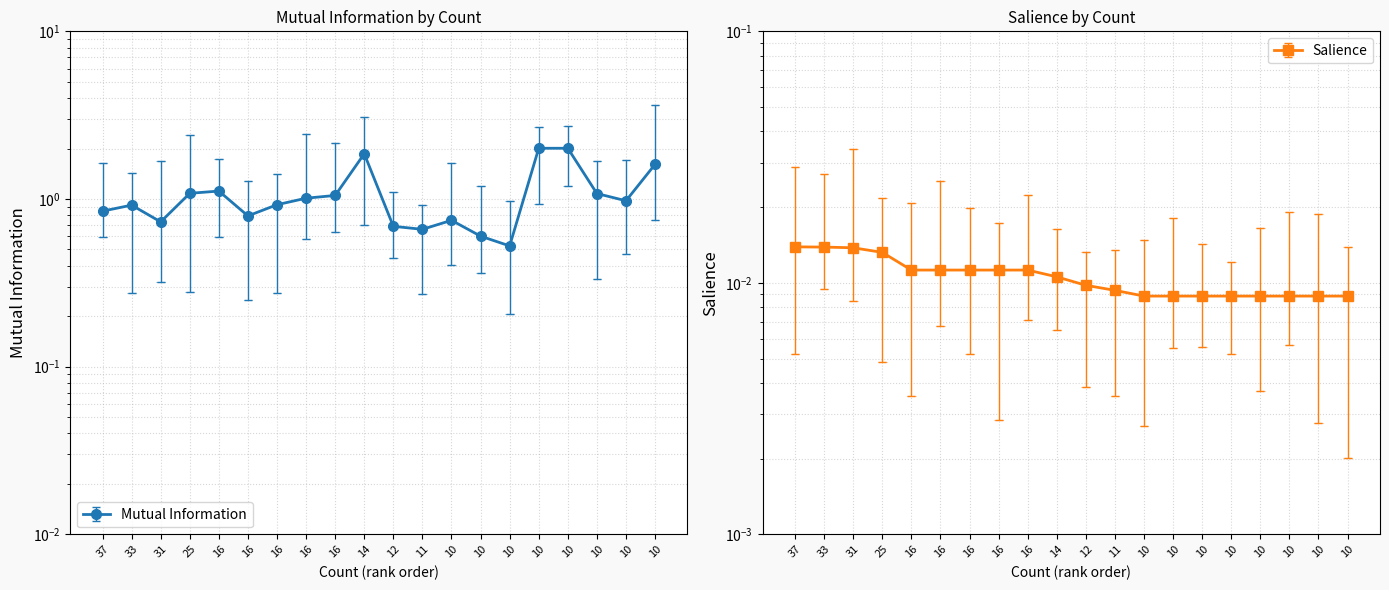

How many interior local peaks does the Mutual Information series have?

4